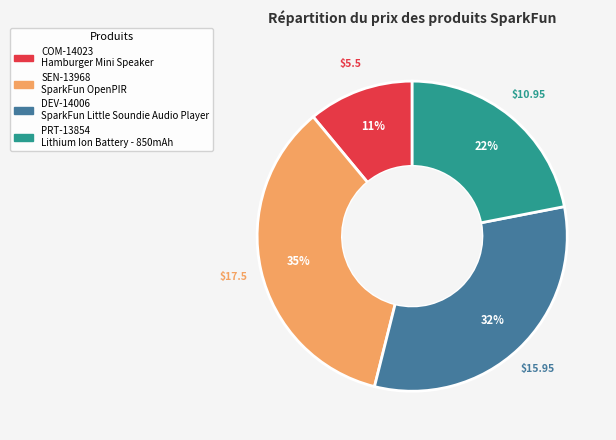

Is there a majority slice in this chart?

No